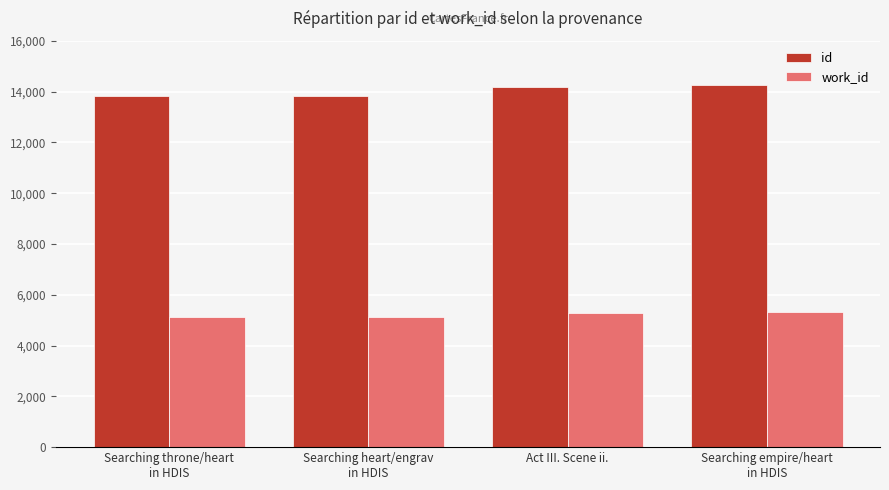

What is the approximate value of id at Searching empire/heart
in HDIS?

14242